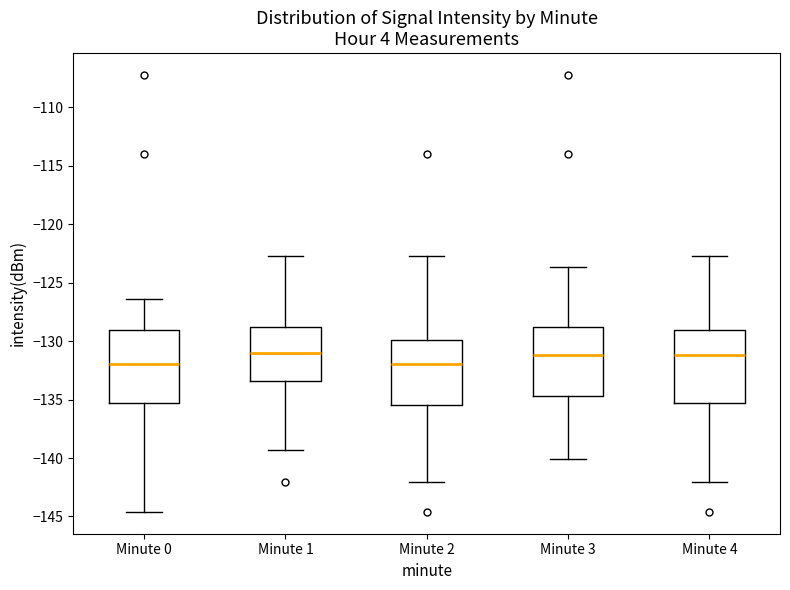

Reading left to right, read every box against the y-axis: the position of its median line, the range the box covers, and the ends of its whiskers. The values are not printed on the chart, so give them approximately, as read against the axis.

Minute 0: median -132.0, box -135.5 to -129.0, whiskers -144.5 to -126.5
Minute 1: median -131.0, box -133.5 to -129.0, whiskers -139.5 to -122.5
Minute 2: median -132.0, box -135.5 to -130.0, whiskers -142.0 to -122.5
Minute 3: median -131.0, box -134.5 to -129.0, whiskers -140.0 to -123.5
Minute 4: median -131.0, box -135.5 to -129.0, whiskers -142.0 to -122.5